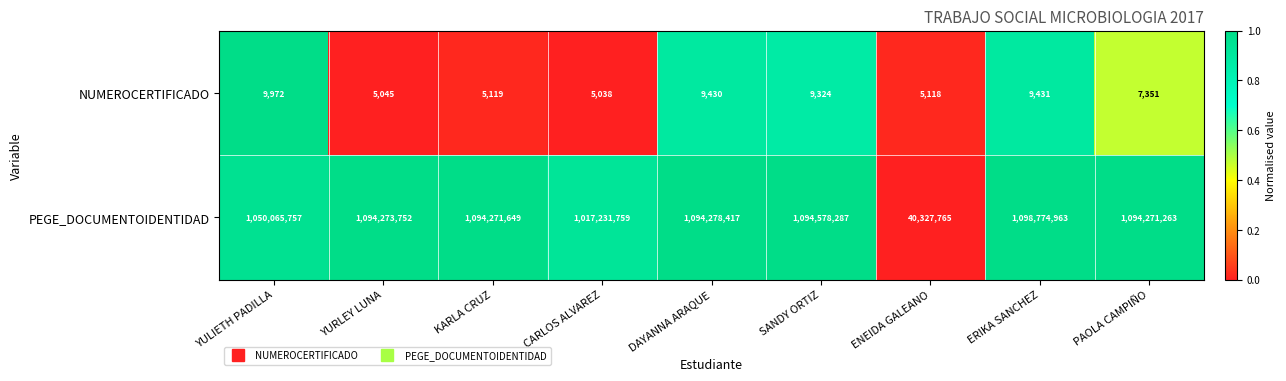

What is the difference between the highest and lowest values at PAOLA CAMPIÑO?

1094263912